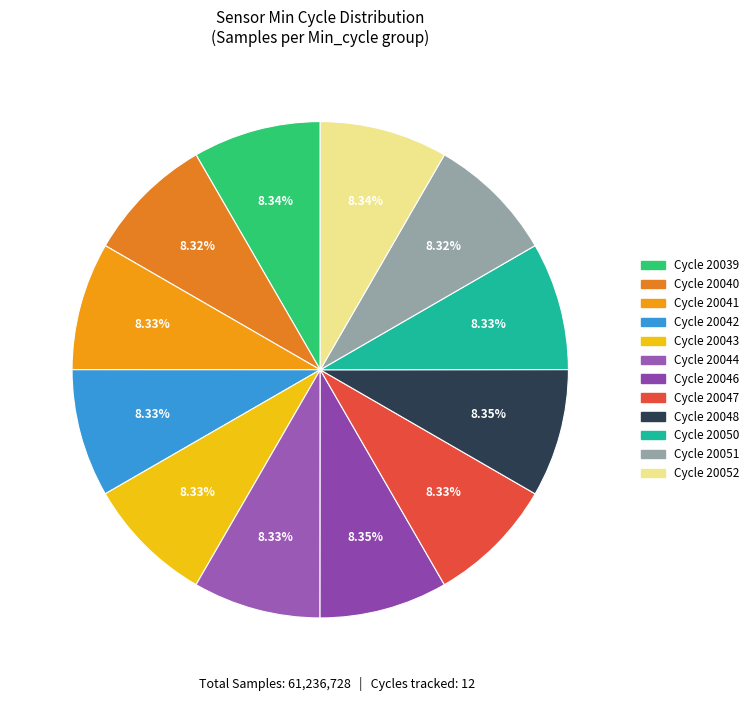

To the nearest percent, what is the average slice percentage?

8%